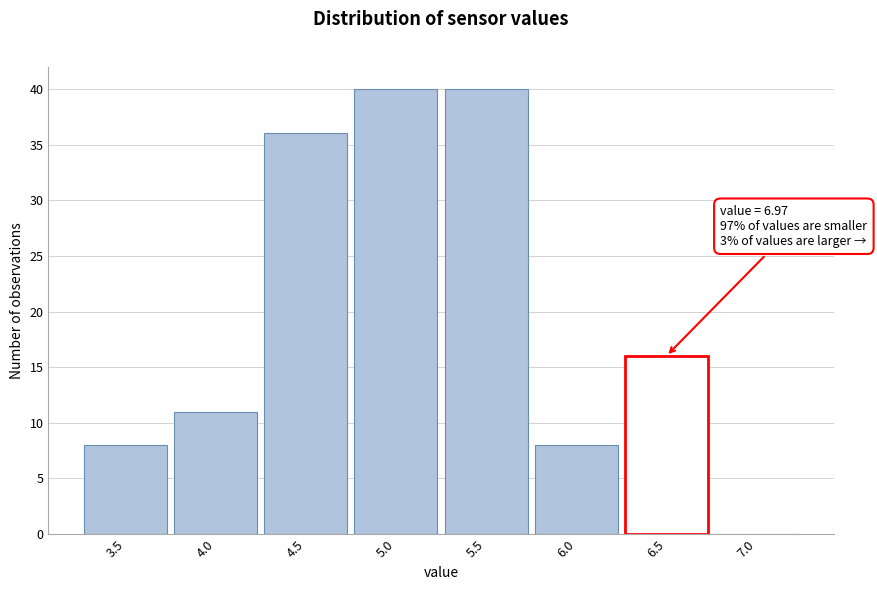

Reading left to right, what are all the values shown in this chart?

3.5=8	4.0=11	4.5=36	5.0=40	5.5=40	6.0=8	6.5=16	7.0=0